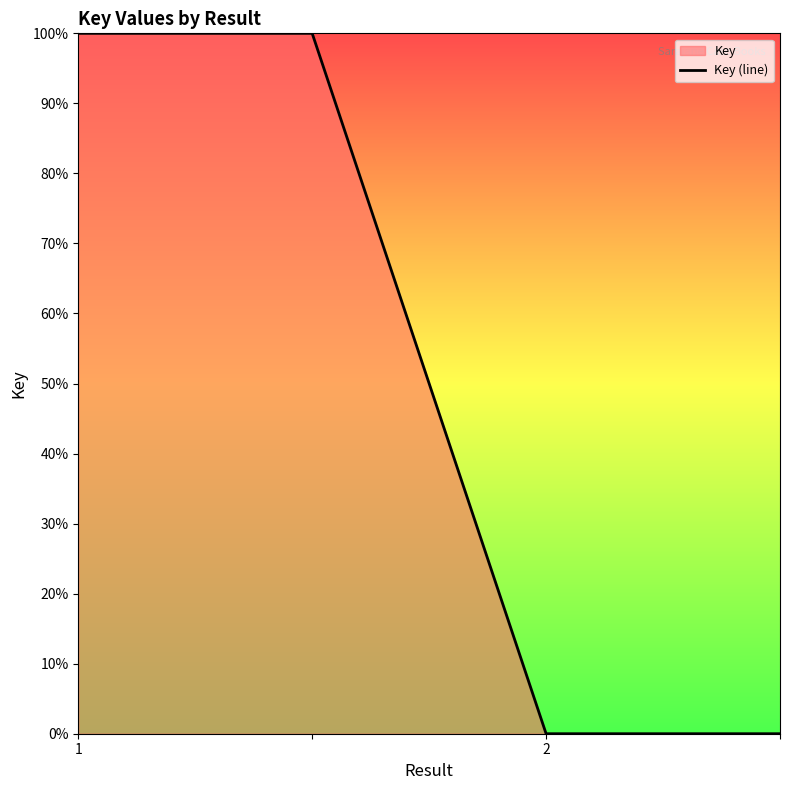

True or false: there are more than 2 points higher than both neighbors.

False